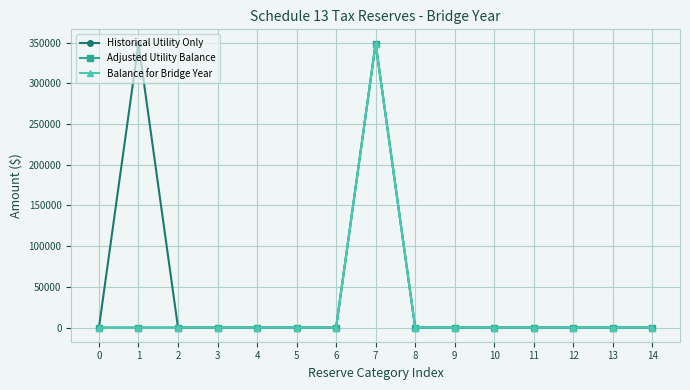

How many interior local peaks does the Historical Utility Only series have?

2